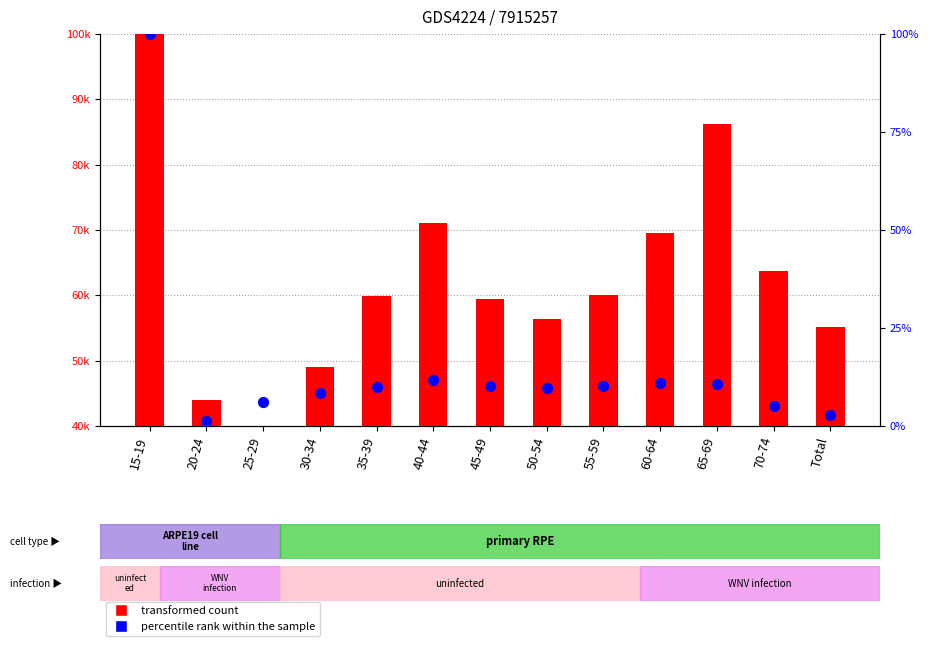

At how many categories does at least one series exceed 76916?

2